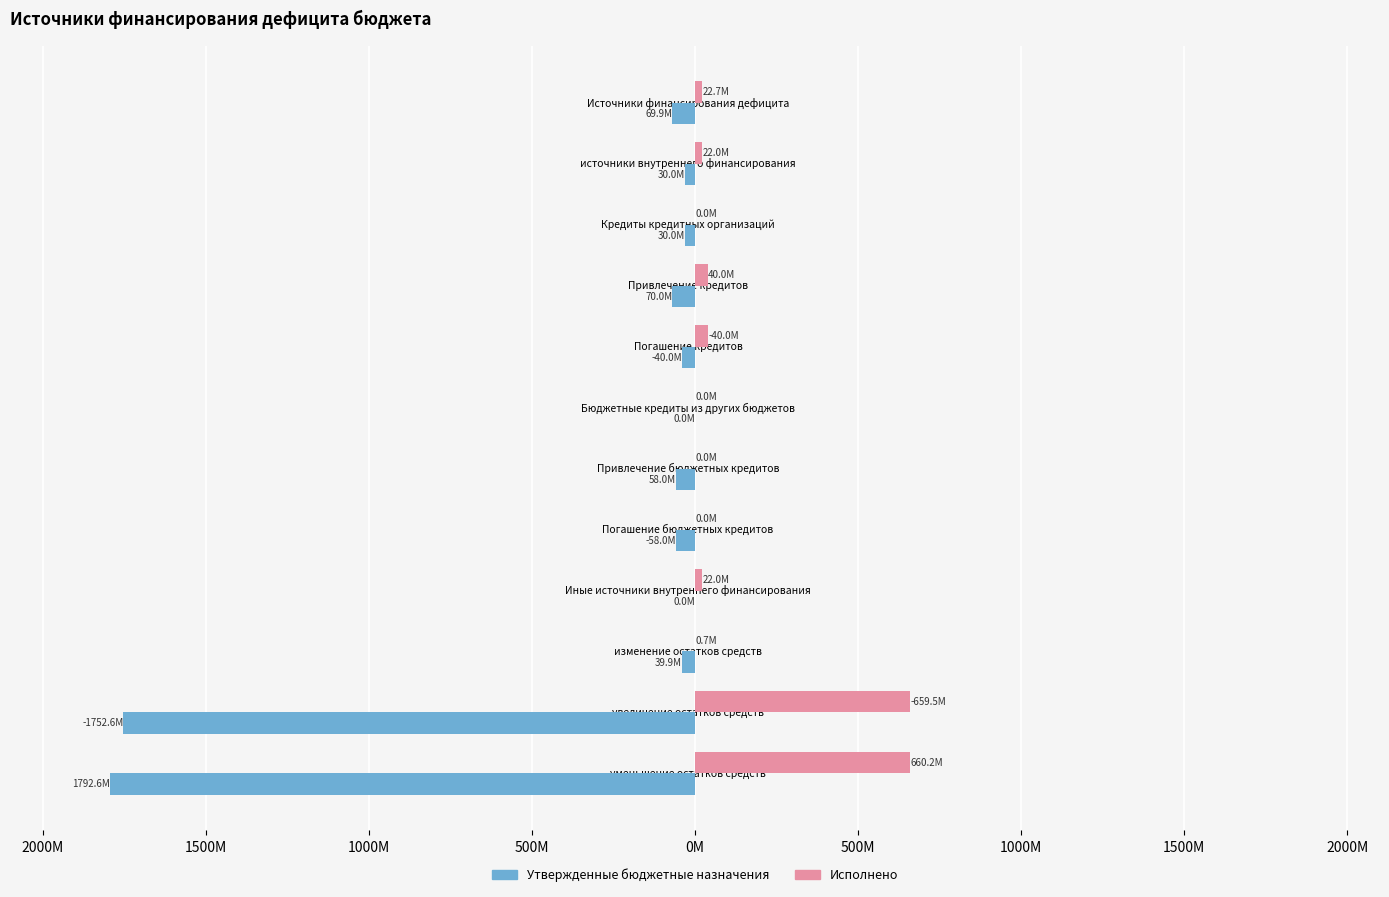

At which category does the chart reach its minimum across all series?

уменьшение остатков средств